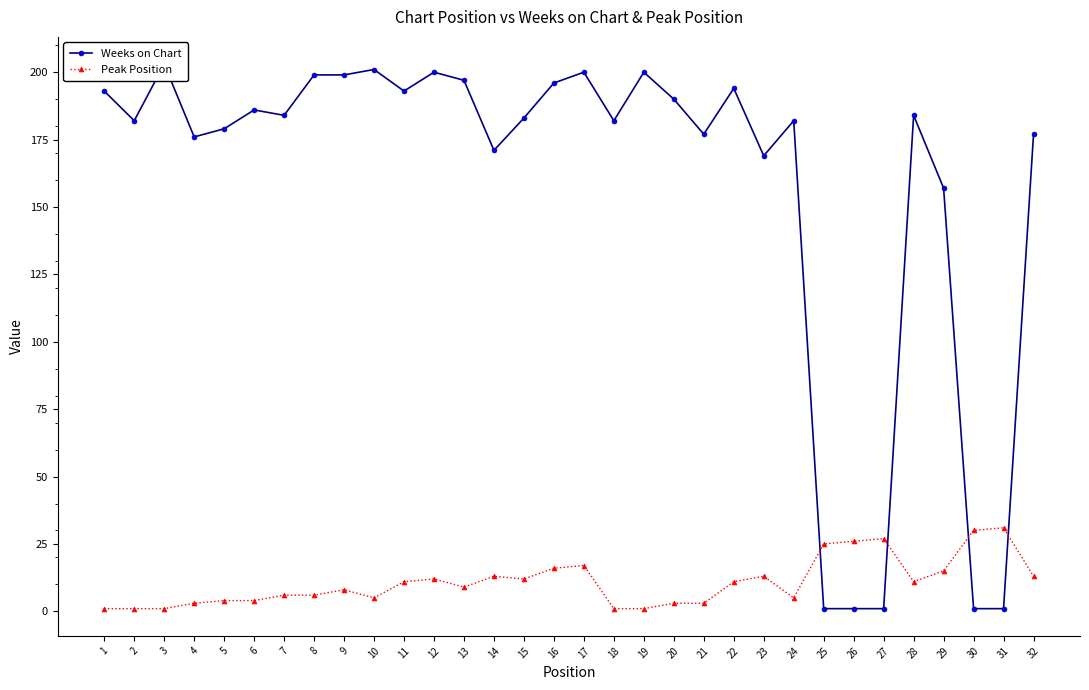

Read the Peak Position value at 5.

4